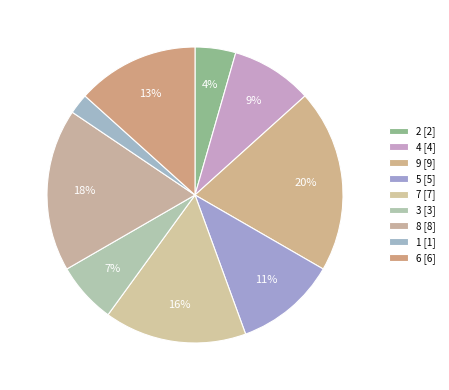

How many slices are in this pie chart?

9